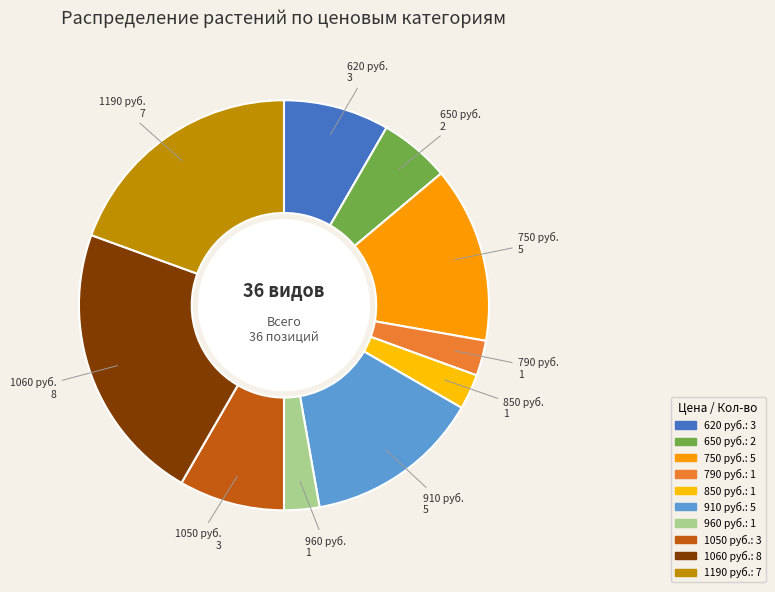

How many segments does this pie chart have?

10